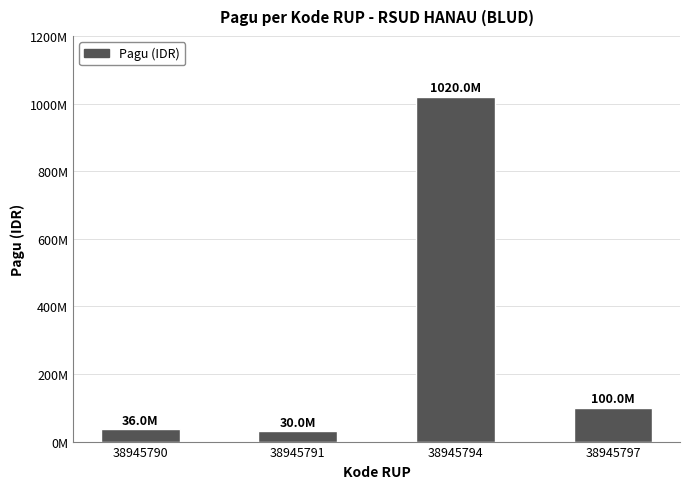

At which label is the value closest to 525000000?

38945797